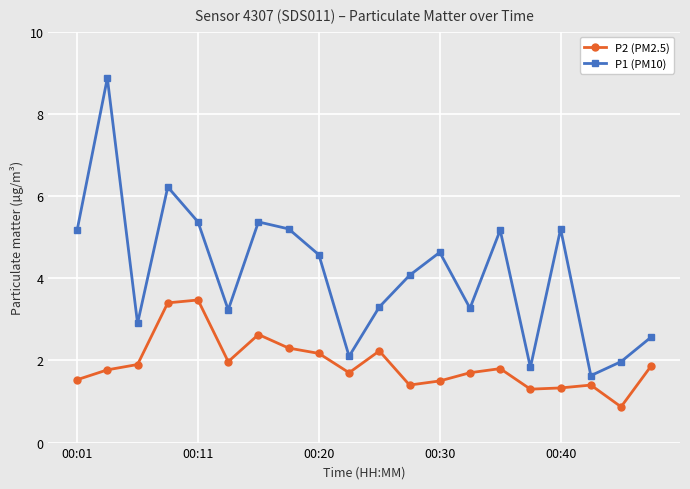

True or false: P1 (PM10) and P2 (PM2.5) cross at least once.

False